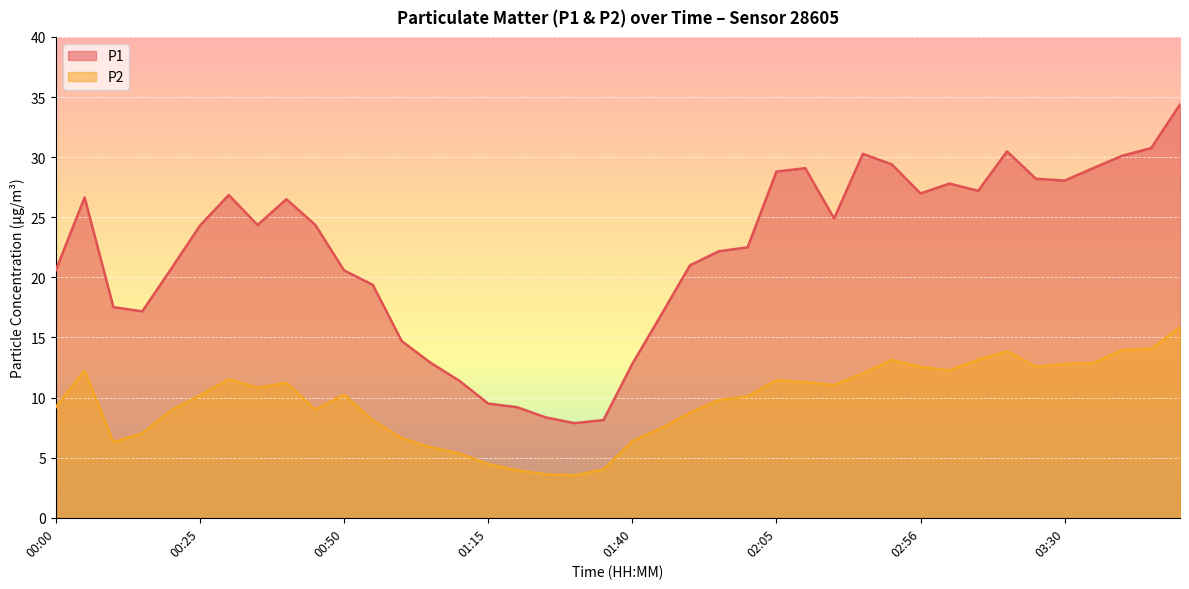

True or false: P2 and P1 cross at least once.

False